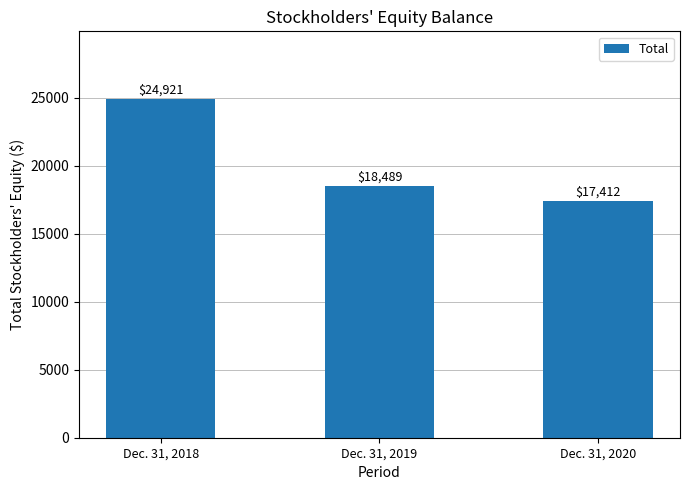

Is it true that the value at Dec. 31, 2018 is 41333?

False